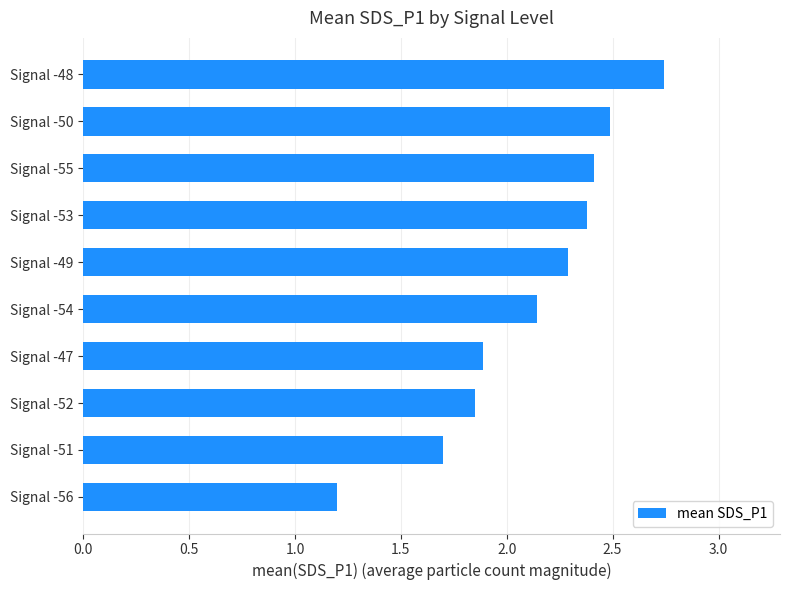

Between Signal -49 and Signal -56, which is larger?

Signal -49